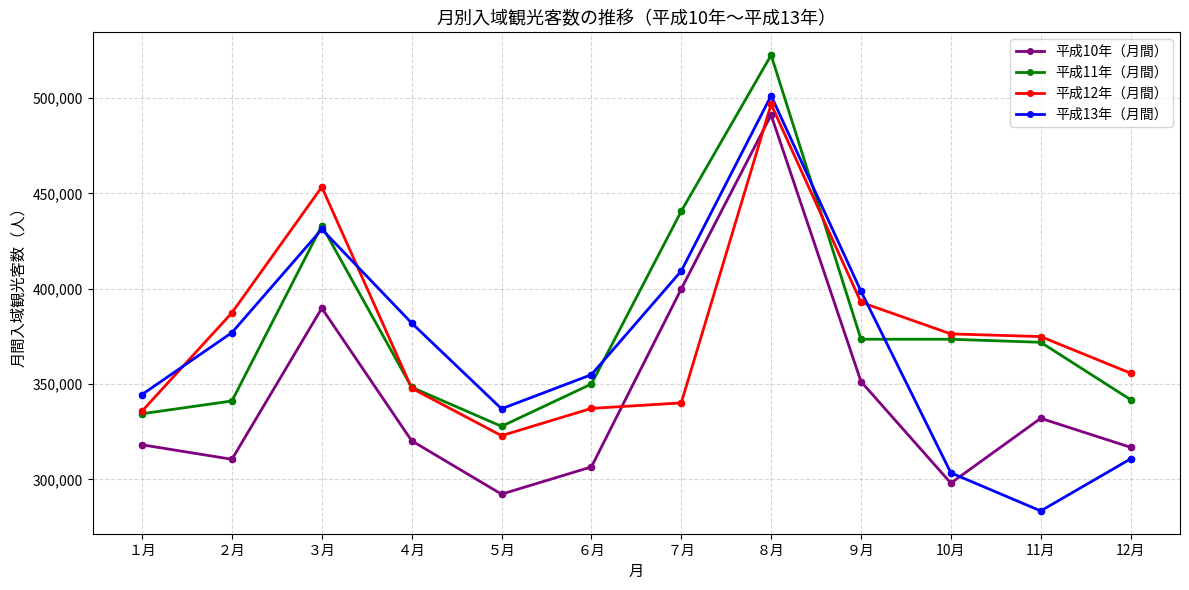

What is the total value across all series at ６月?

1348600